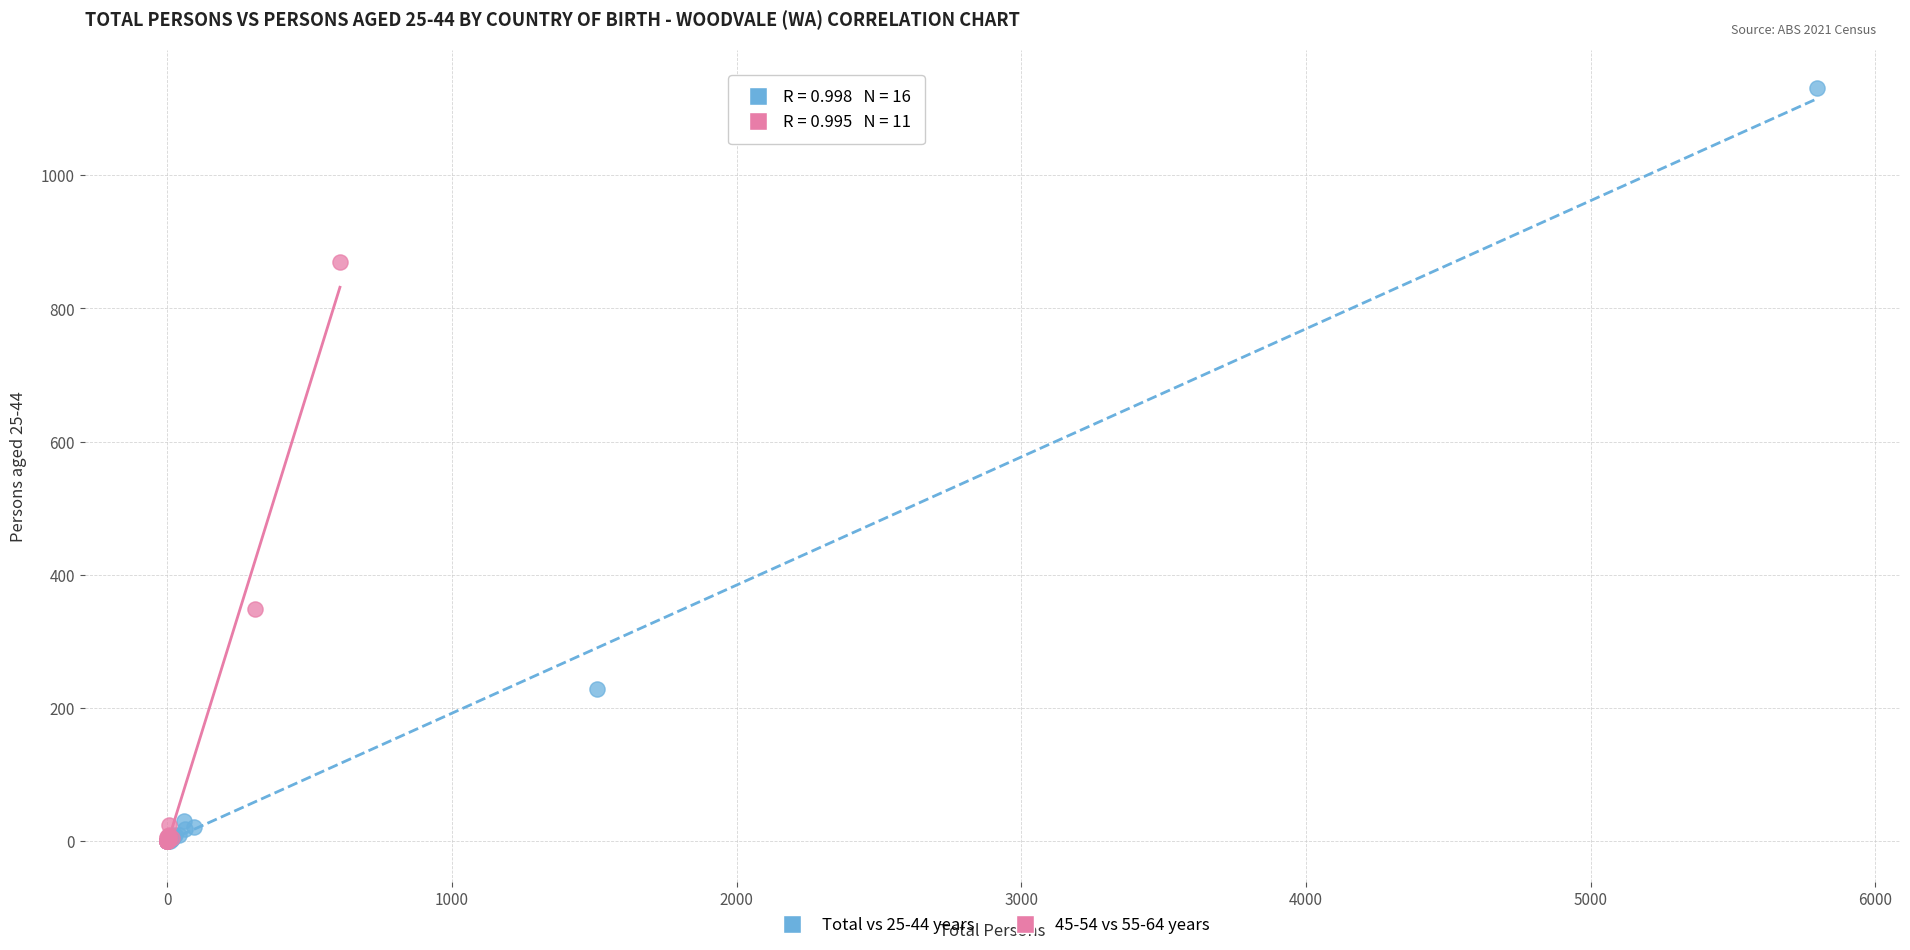

What are all the series names shown in the legend?

Total vs 25-44 years, 45-54 vs 55-64 years